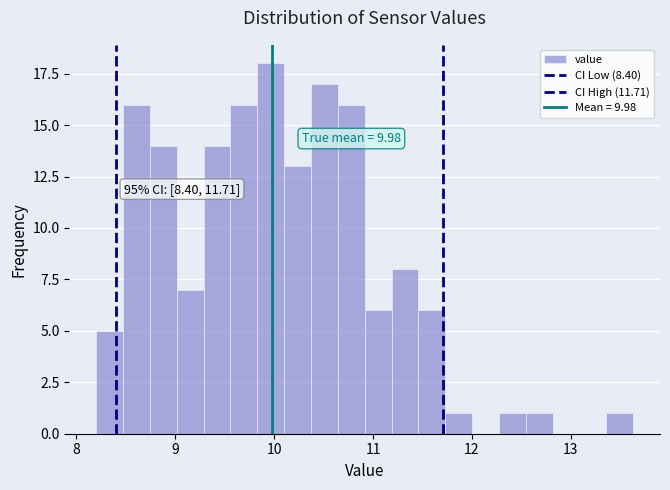

Around what value on the x-axis is the tallest bar? Give the approximate position of its centre, as read against the axis.

10.0